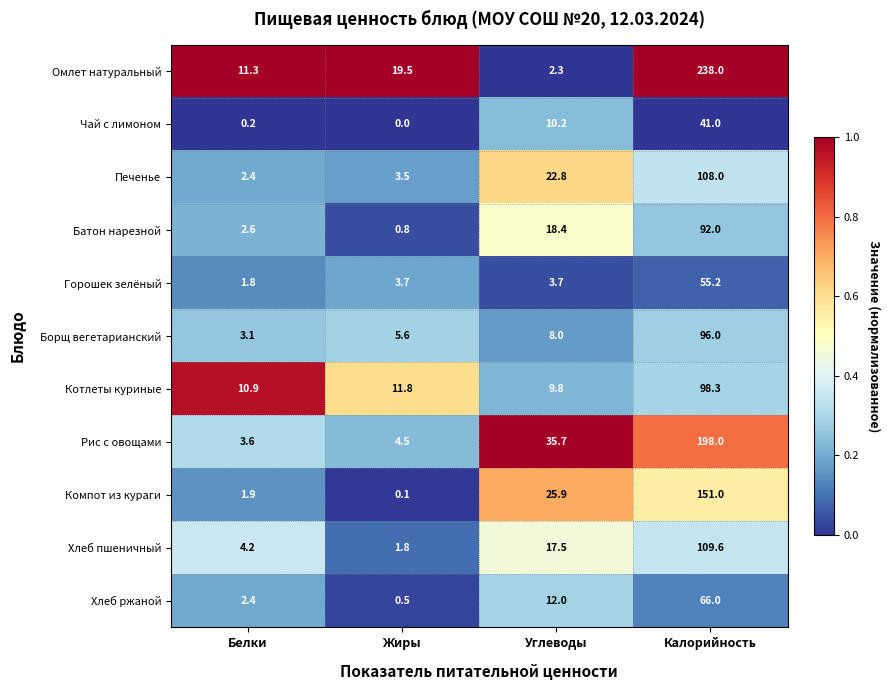

True or false: Батон нарезной has a value of 2.6 at Белки.

True